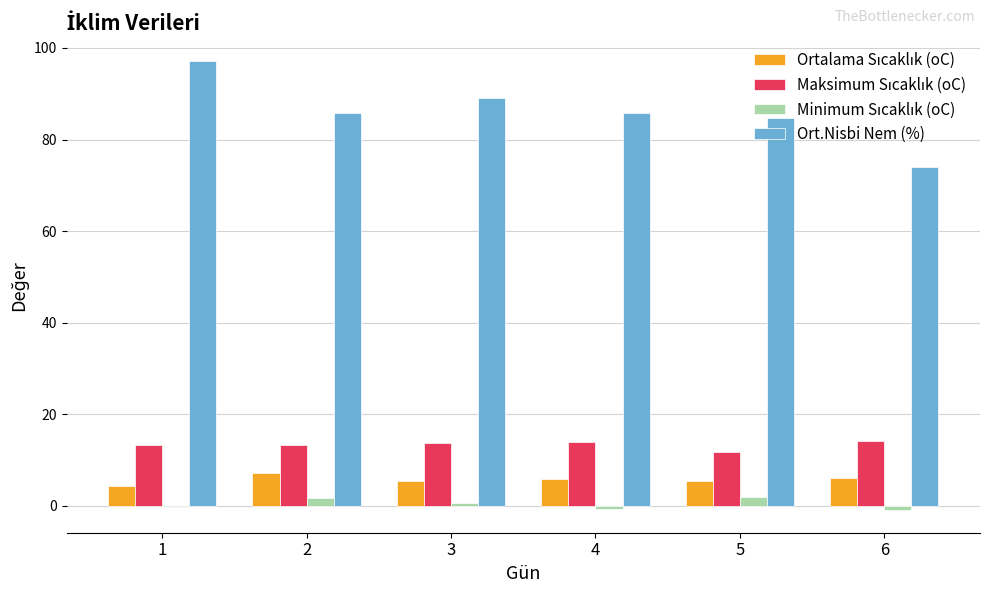

Which series has the largest total across all categories?

Ort.Nisbi Nem (%)